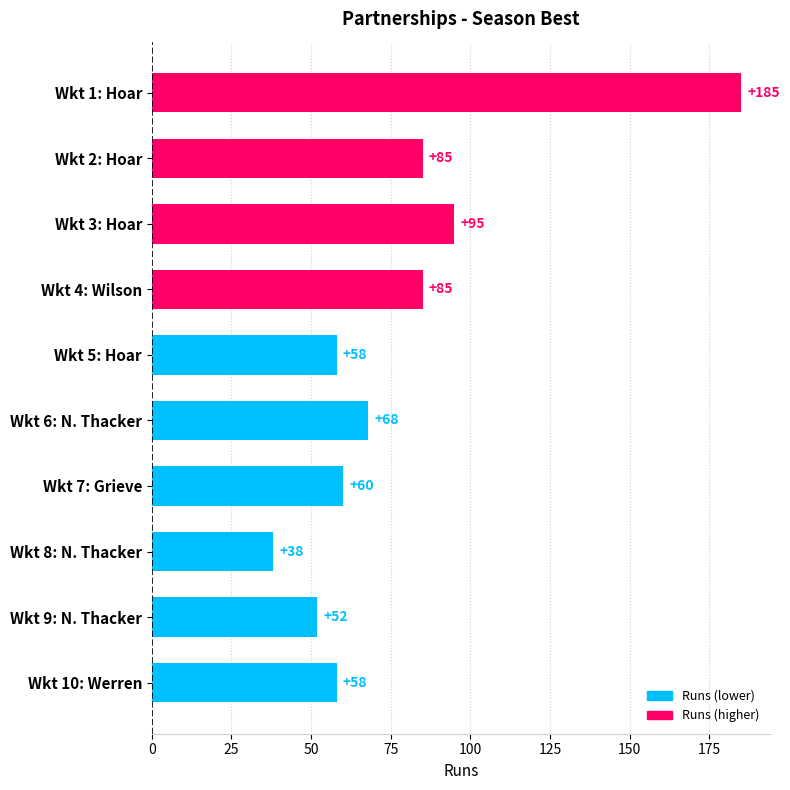

At which label is the value closest to 111?

Wkt 3: Hoar